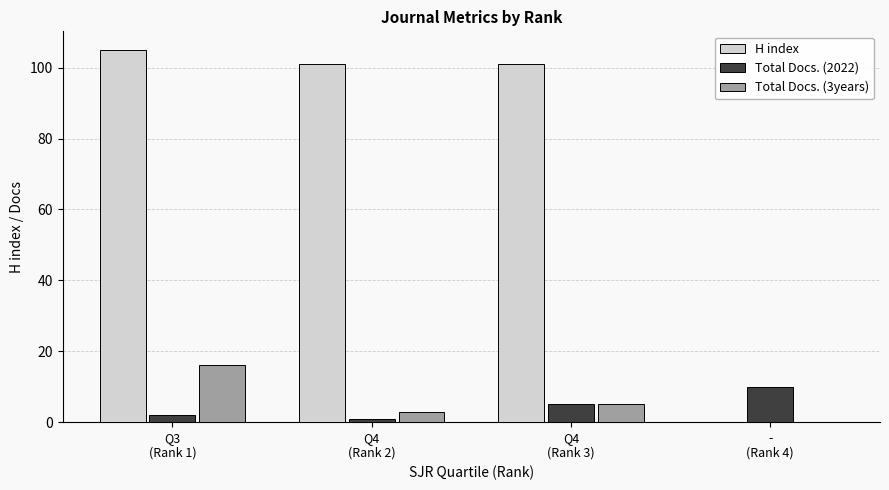

The value of H index at Q4
(Rank 2) is 101. True or false?

True